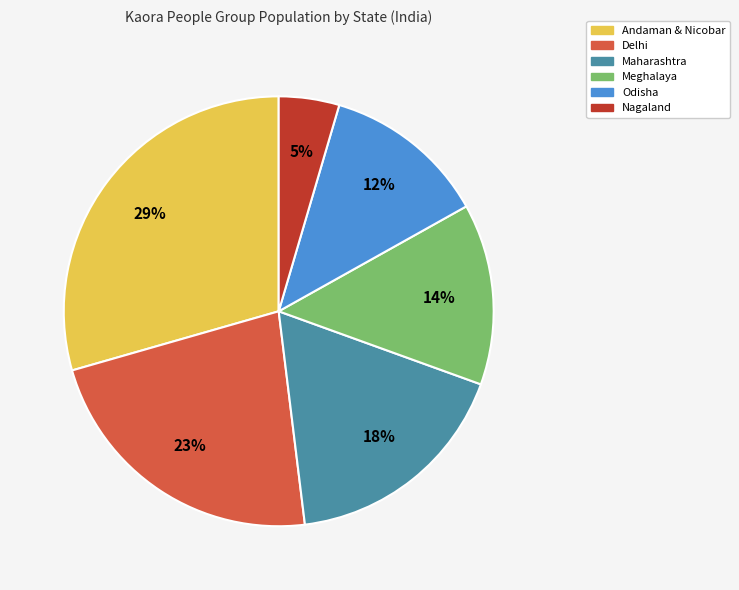

Count the number of slices in the pie.

6